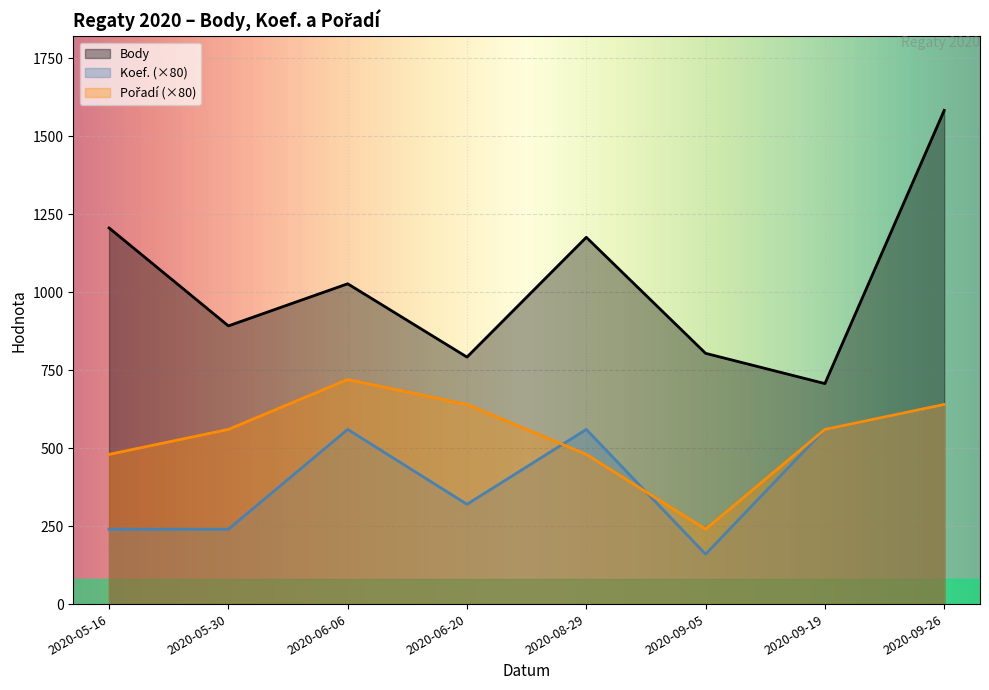

Does the chart display data point markers on the line(s)?

No